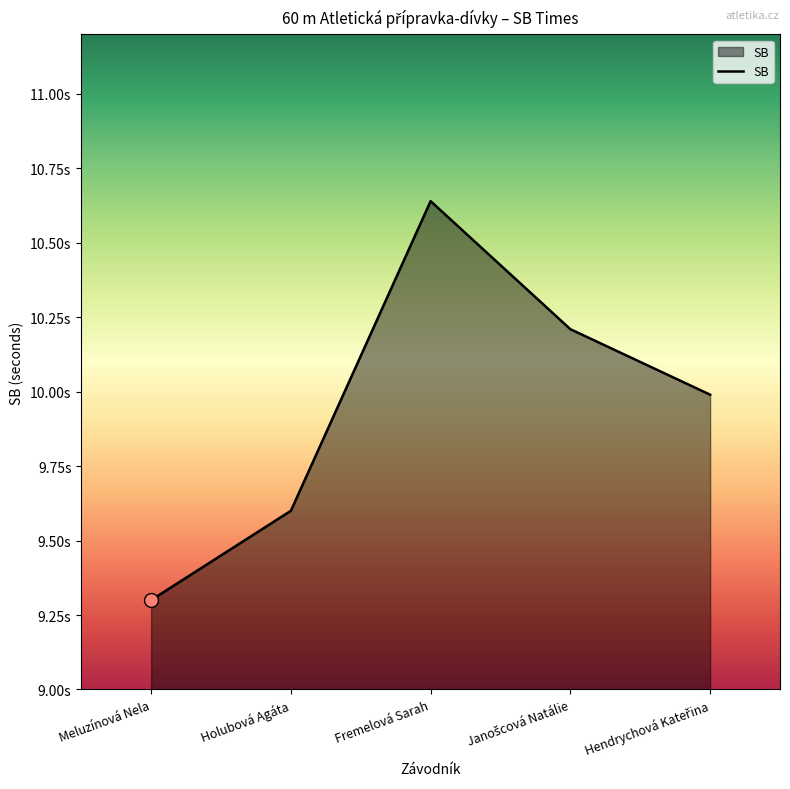

Does the chart have visible grid lines?

No